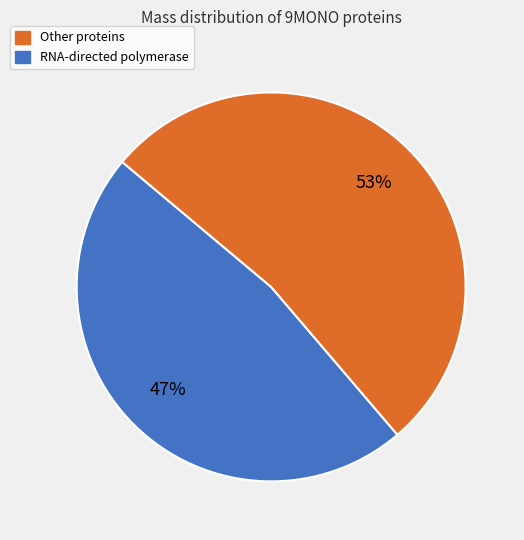

Is there a majority slice in this chart?

Yes